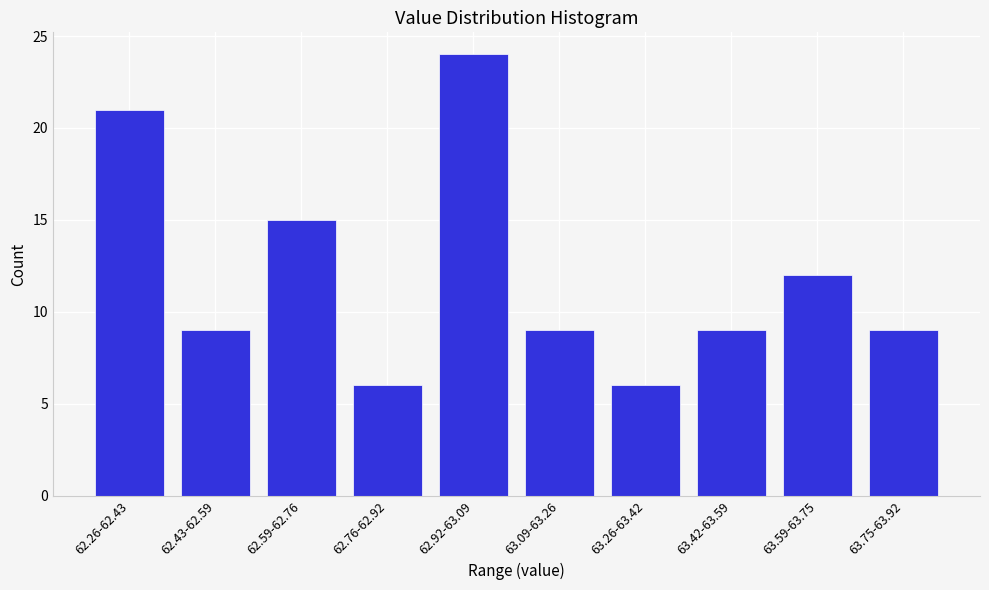

Reading left to right, extract all data points from this chart.

62.26-62.43=21	62.43-62.59=9	62.59-62.76=15	62.76-62.92=6	62.92-63.09=24	63.09-63.26=9	63.26-63.42=6	63.42-63.59=9	63.59-63.75=12	63.75-63.92=9